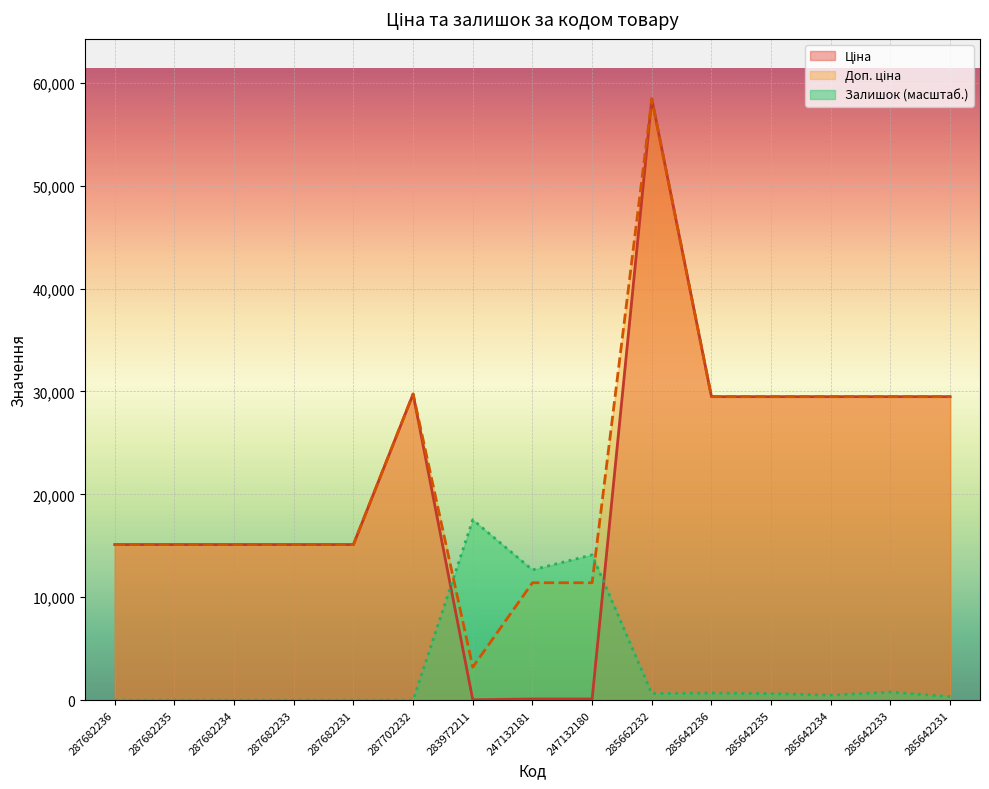

At which category does the chart reach its minimum across all series?

287682236